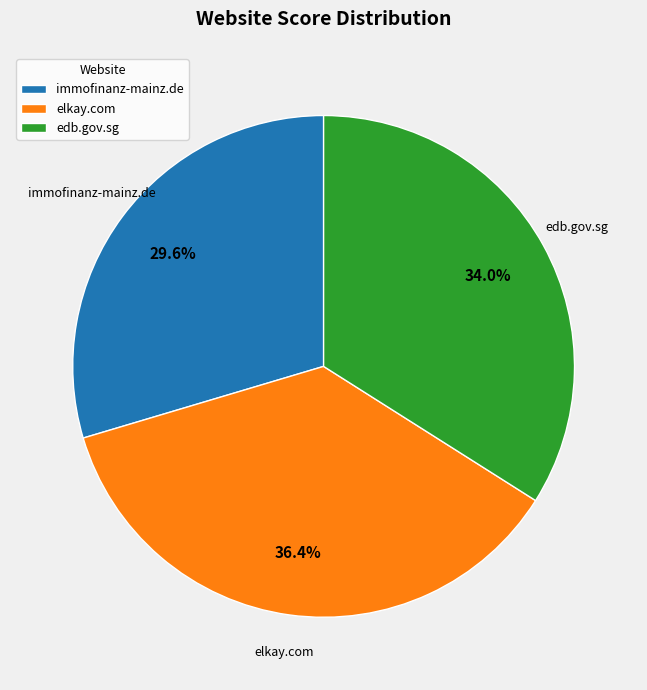

What is the ratio of the value at immofinanz-mainz.de to the value at elkay.com?

0.8